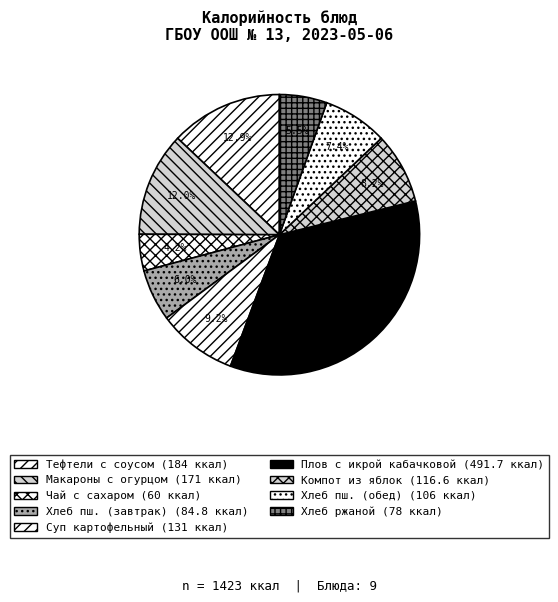

Does Суп картофельный account for over 50% of the chart?

No